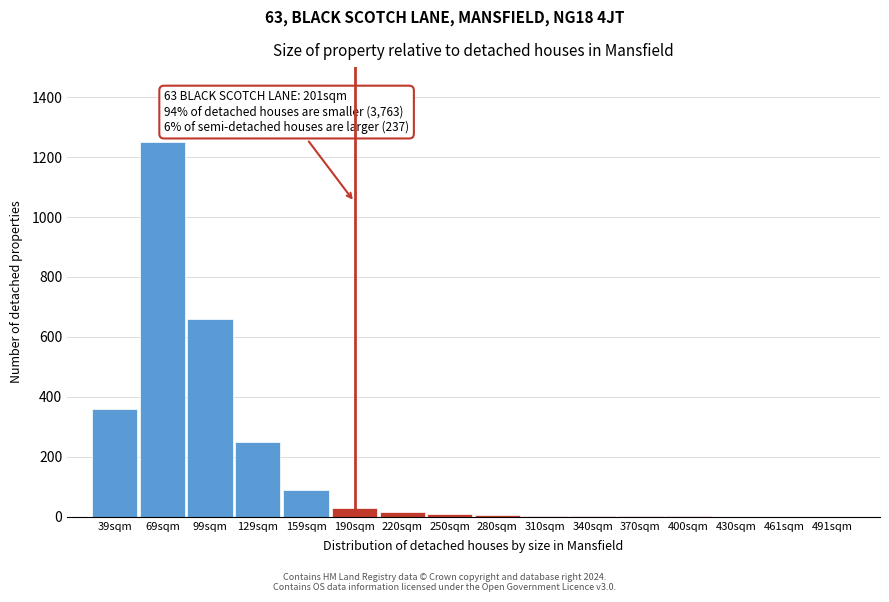

Which category has the highest value across all series?

69sqm